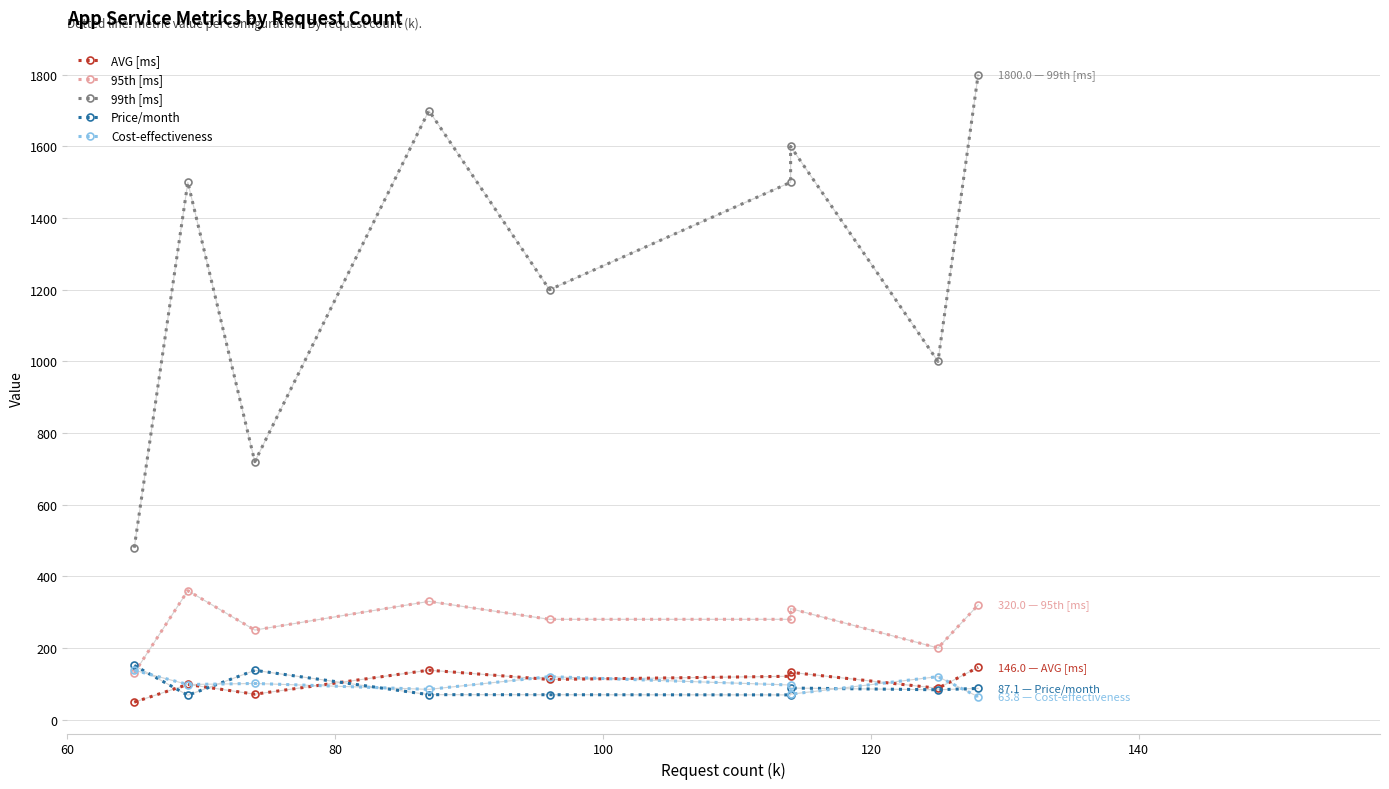

Which series has the largest total across all categories?

99th [ms]